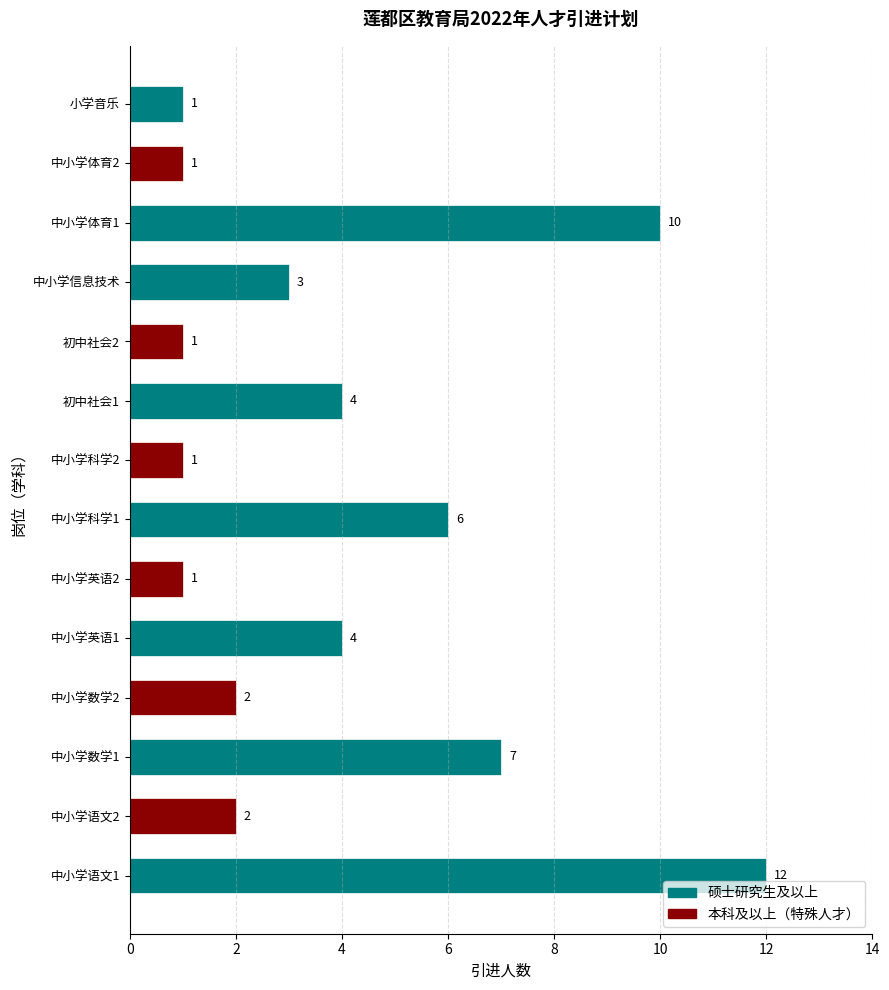

Does the chart contain any negative values?

No